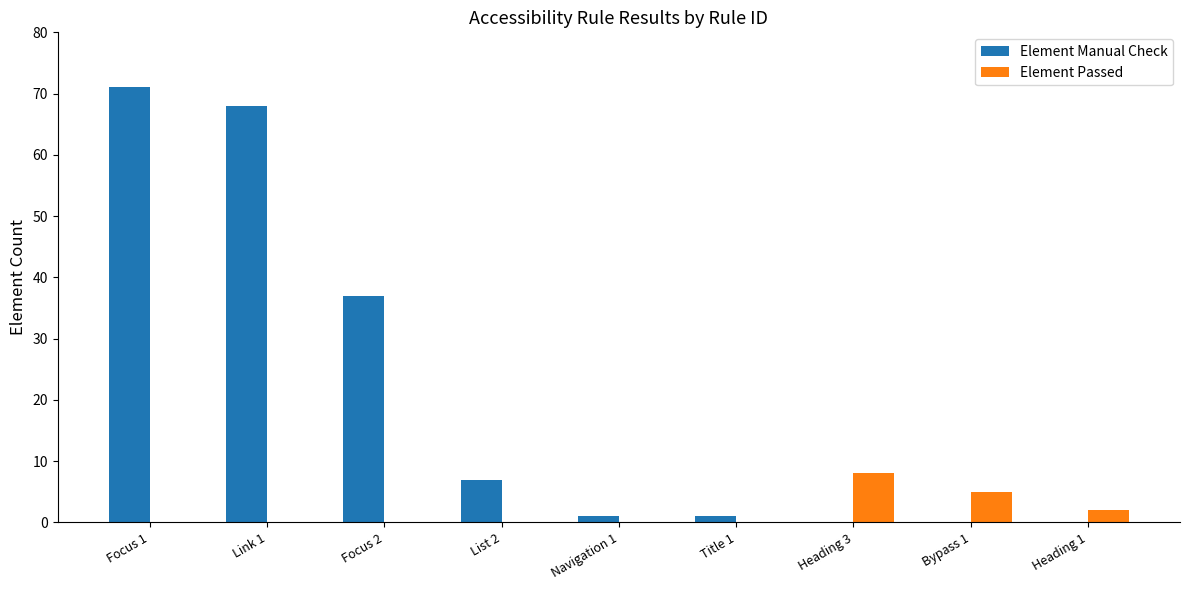

Which category has the highest value across all series?

Focus 1